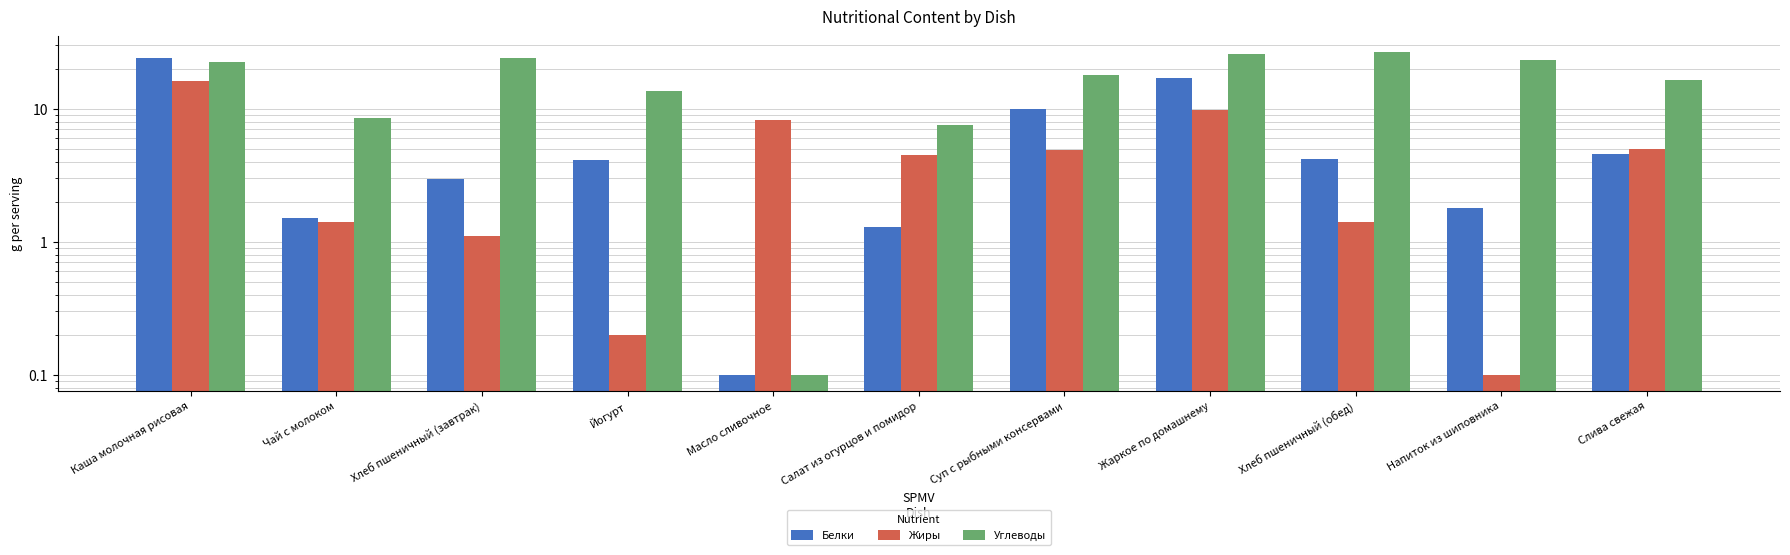

At how many categories does at least one series exceed 8?

10